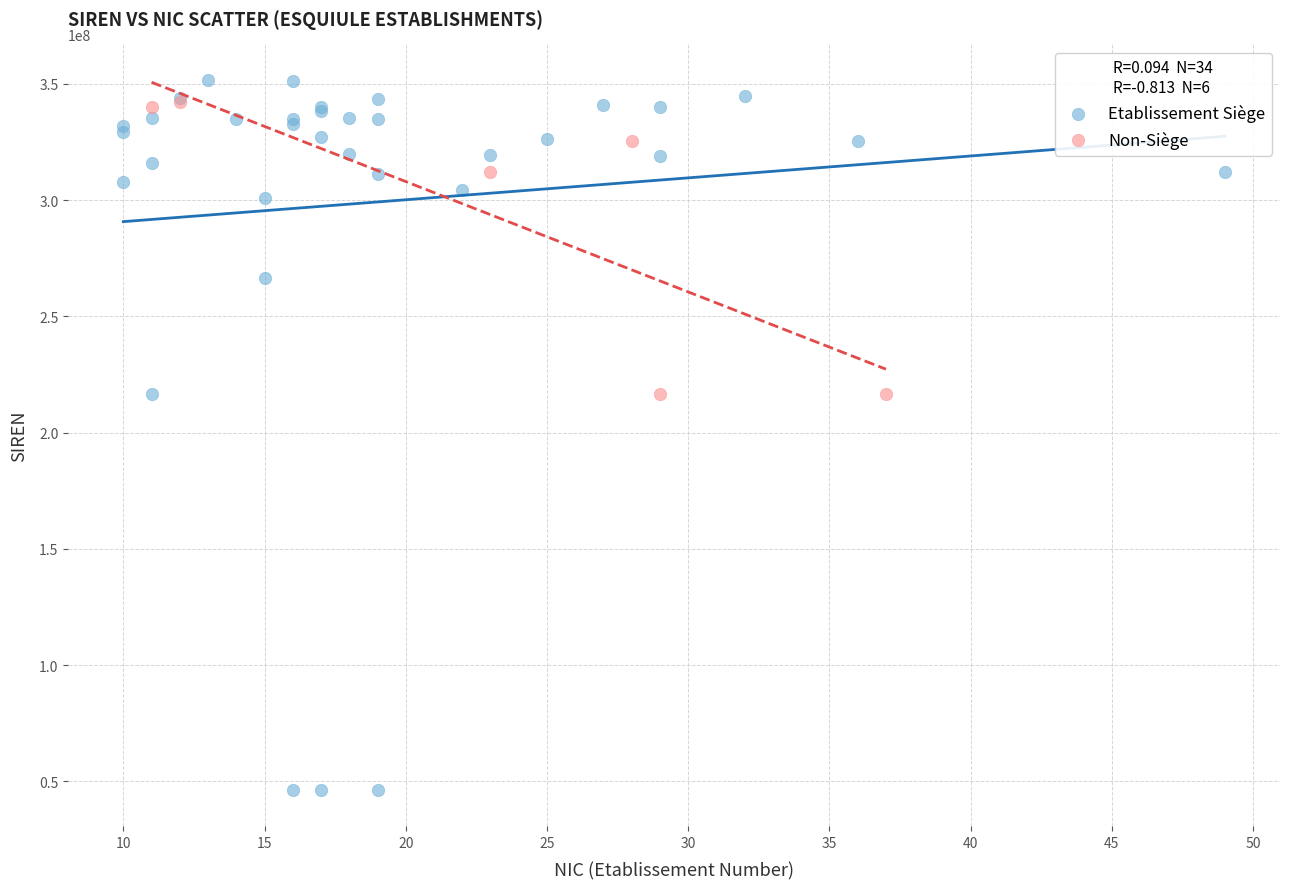

Which series has the widest spread of Y values?

Etablissement Siège